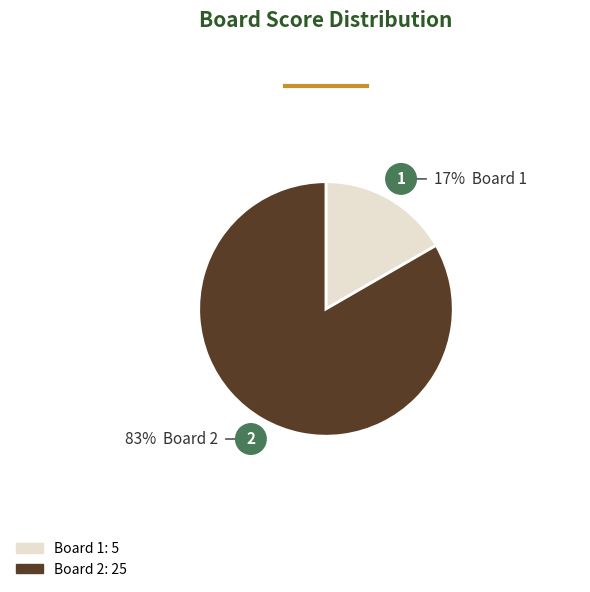

Is there any slice that represents more than half of the pie?

Yes